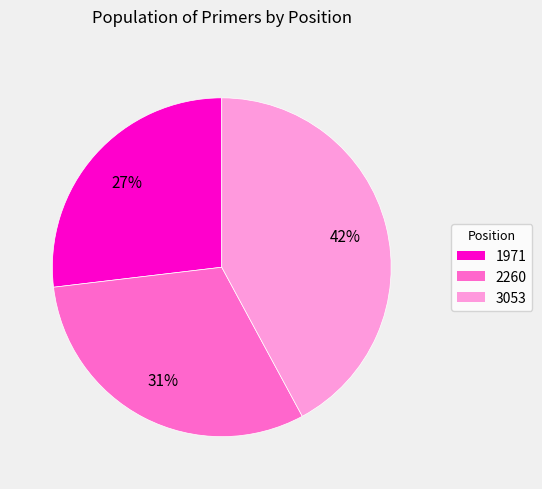

Rank the categories by value from highest to lowest.

3053, 2260, 1971